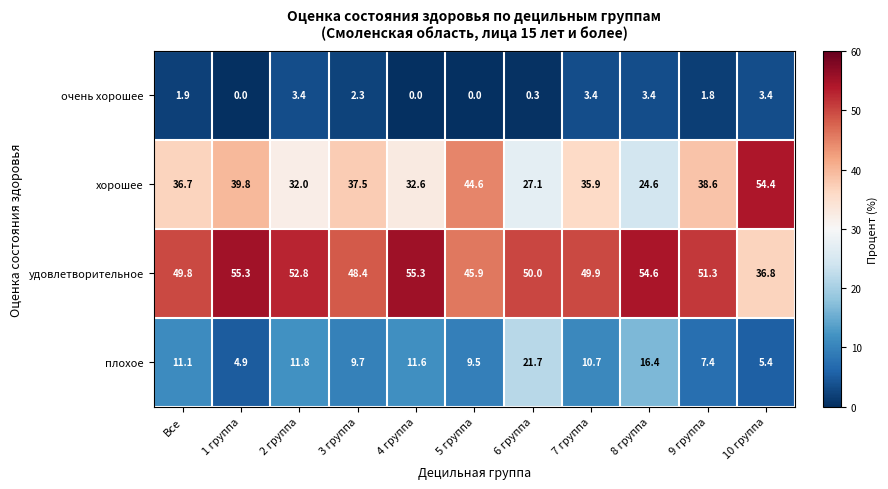

Where is хорошее nearest to the value 39?

9 группа